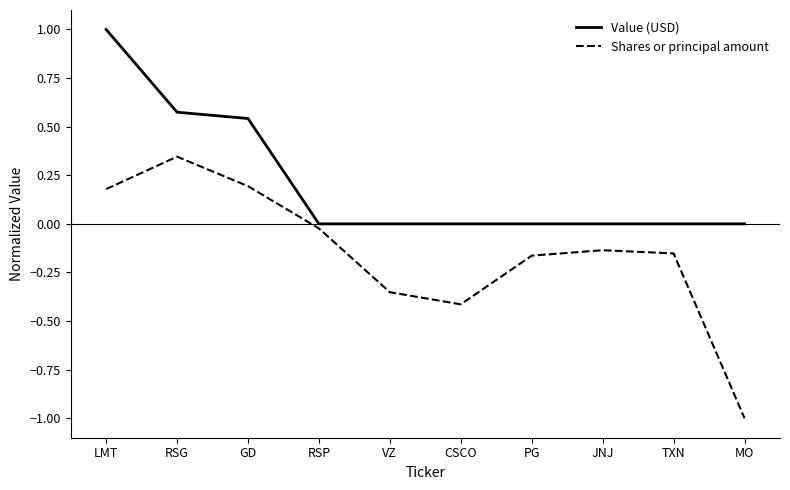

At which category is the sum across all series the highest?

LMT